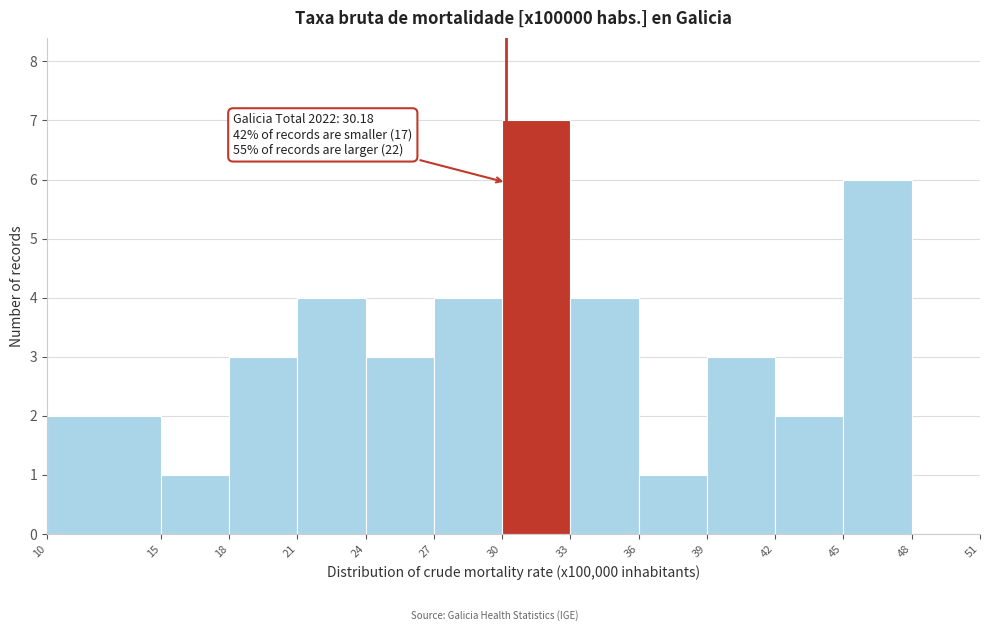

Over which range of the x-axis is the bar tallest?

30 to 33